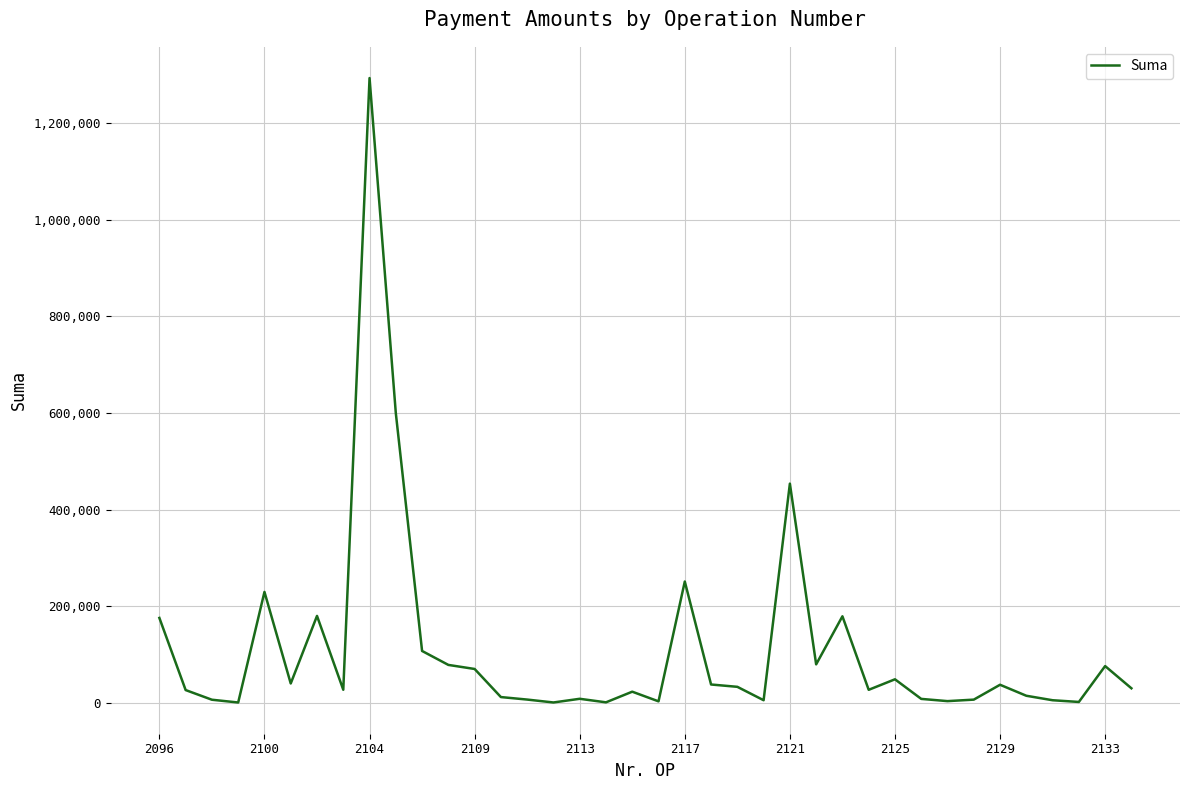

What is the difference between the maximum and minimum values?

1292102.1